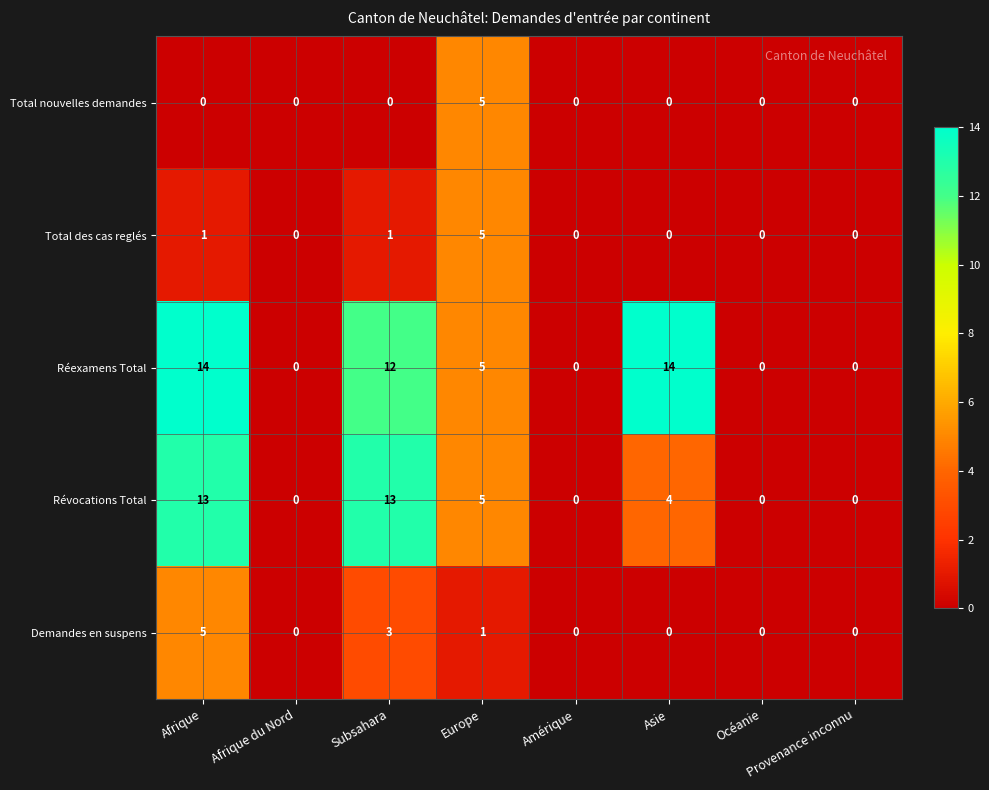

What is the sum of all Révocations Total values?

35